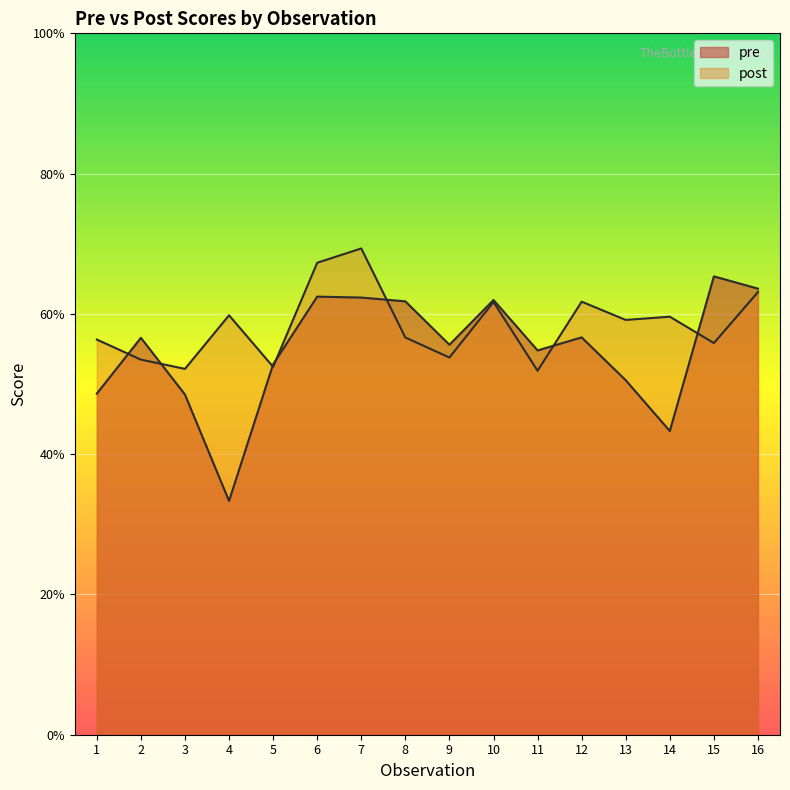

What are all the series names shown in the legend?

pre, post